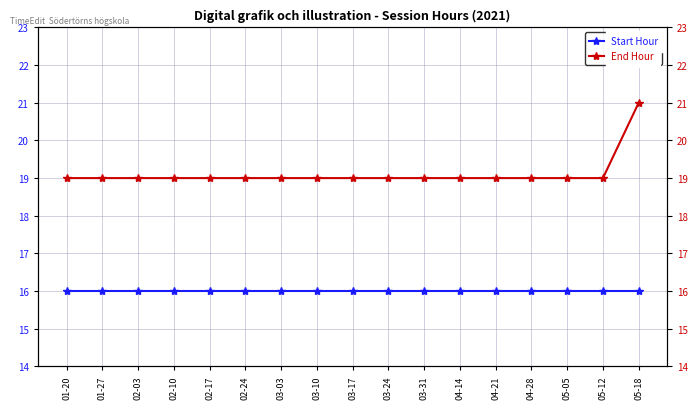

Is it true that End Hour equals 19 at 02-10?

True